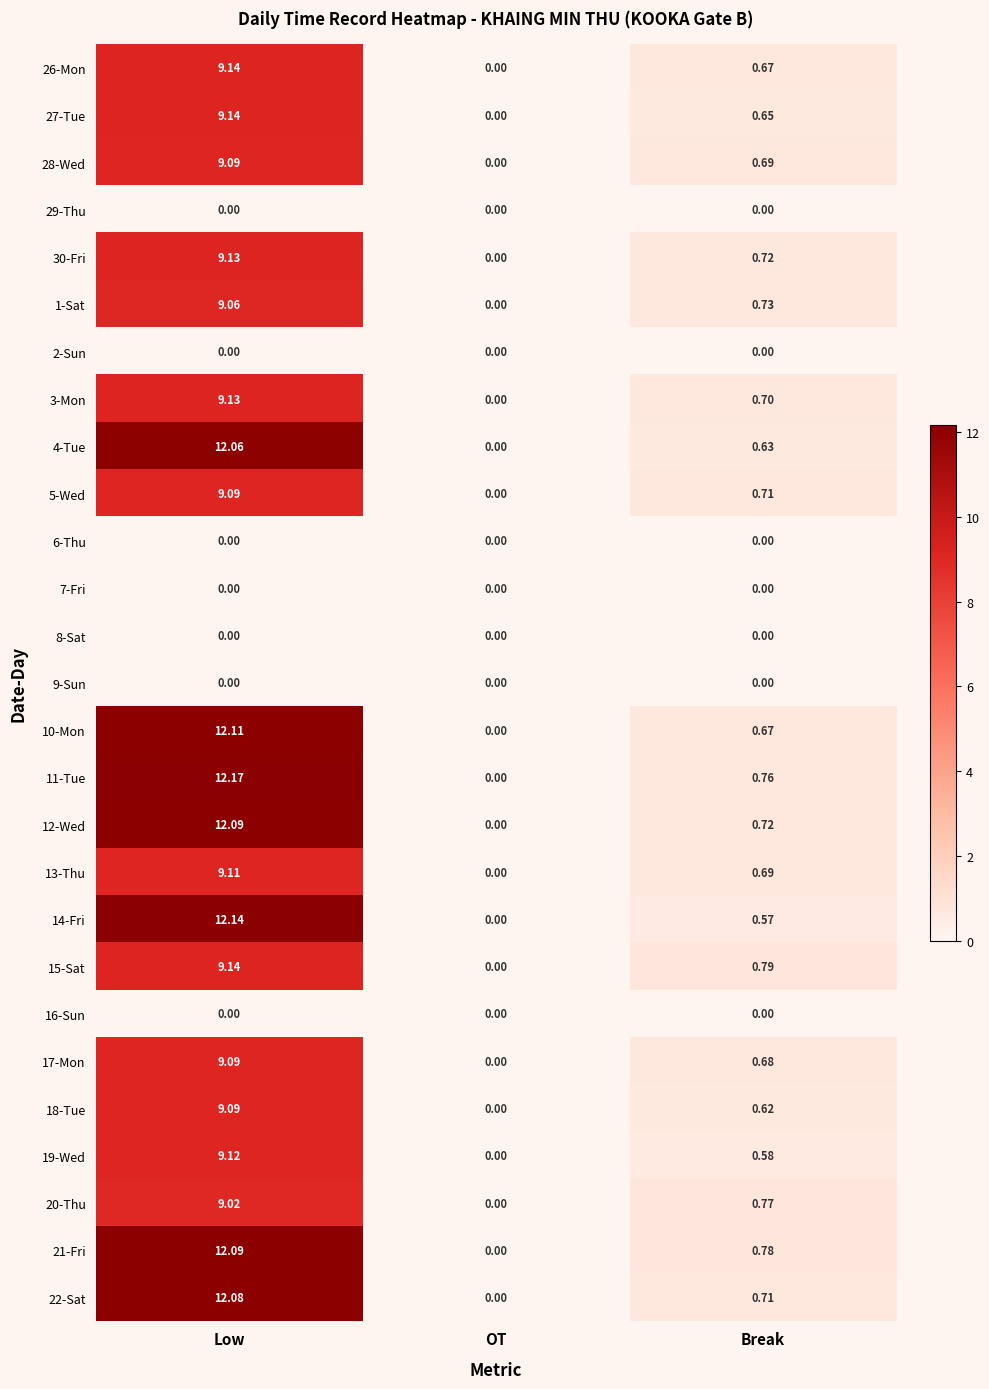

List the labels in order of 15-Sat value, largest first.

Low, Break, OT